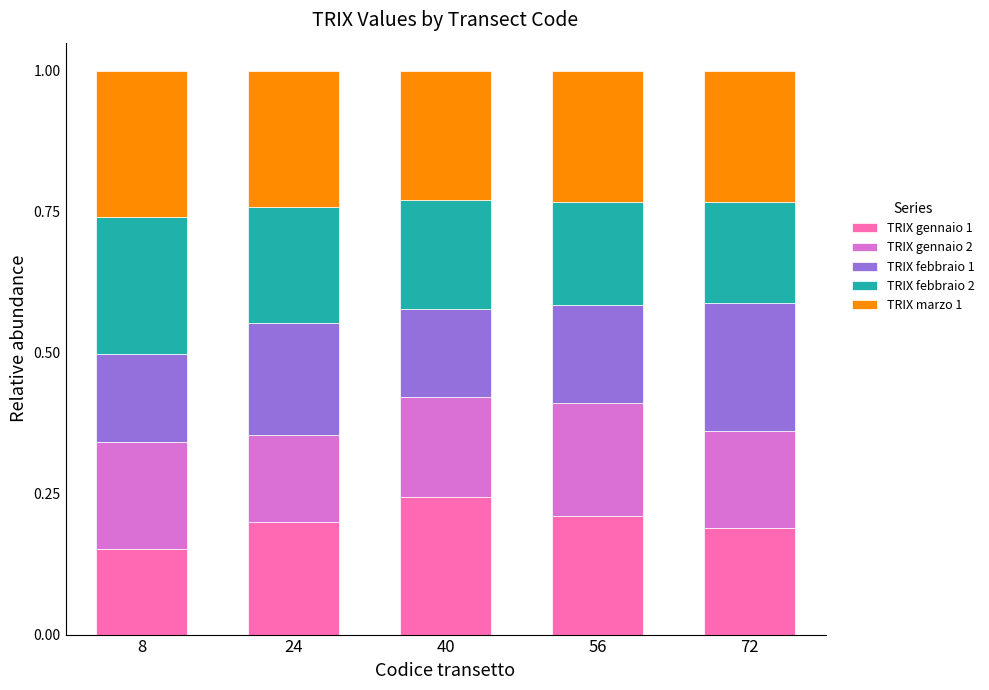

What is the total value across all series at 72?

1.0